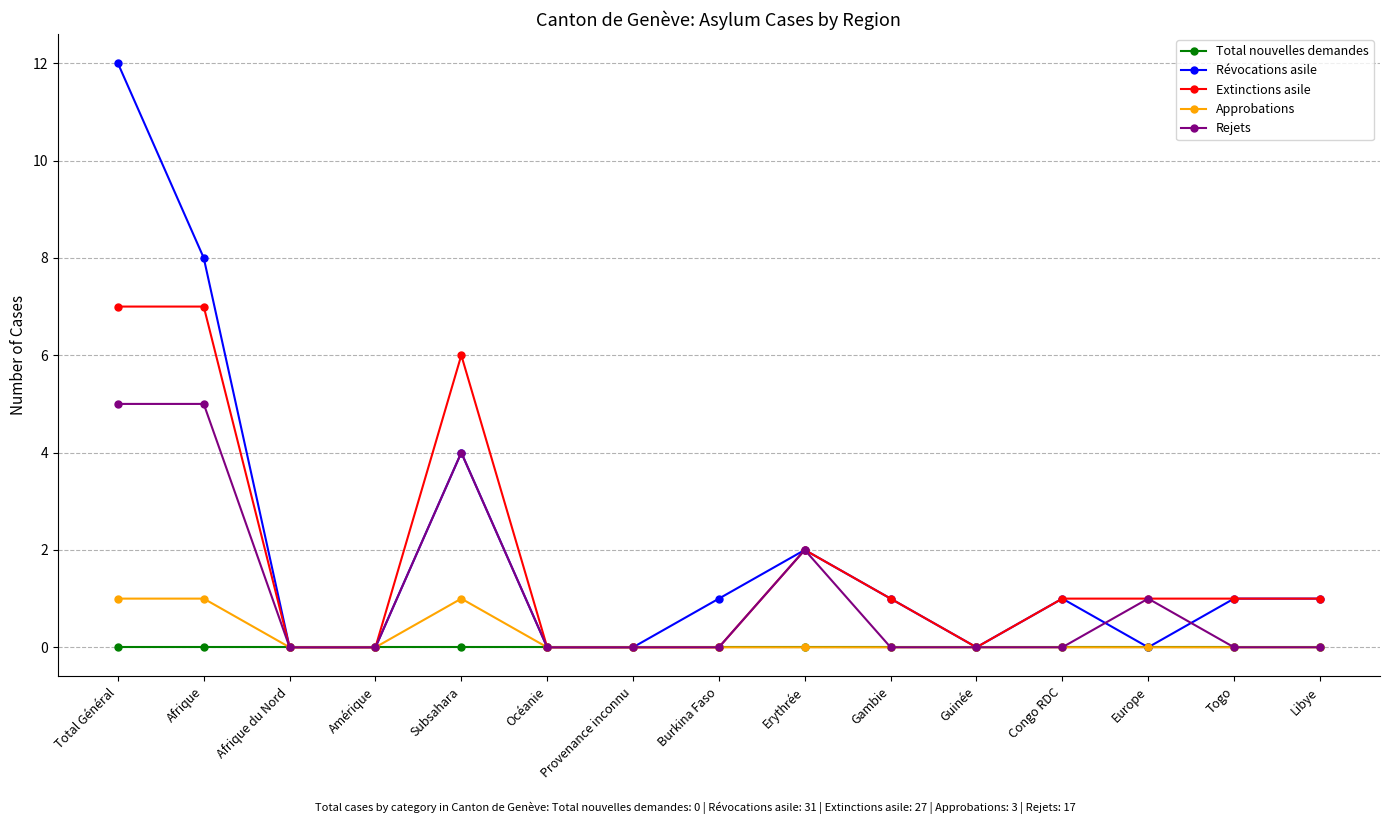

Reading left to right, list all the values displayed in this chart.

Total nouvelles demandes: 0	0	0	0	0	0	0	0	0	0	0	0	0	0	0
Révocations asile: 12	8	0	0	4	0	0	1	2	1	0	1	0	1	1
Extinctions asile: 7	7	0	0	6	0	0	0	2	1	0	1	1	1	1
Approbations: 1	1	0	0	1	0	0	0	0	0	0	0	0	0	0
Rejets: 5	5	0	0	4	0	0	0	2	0	0	0	1	0	0